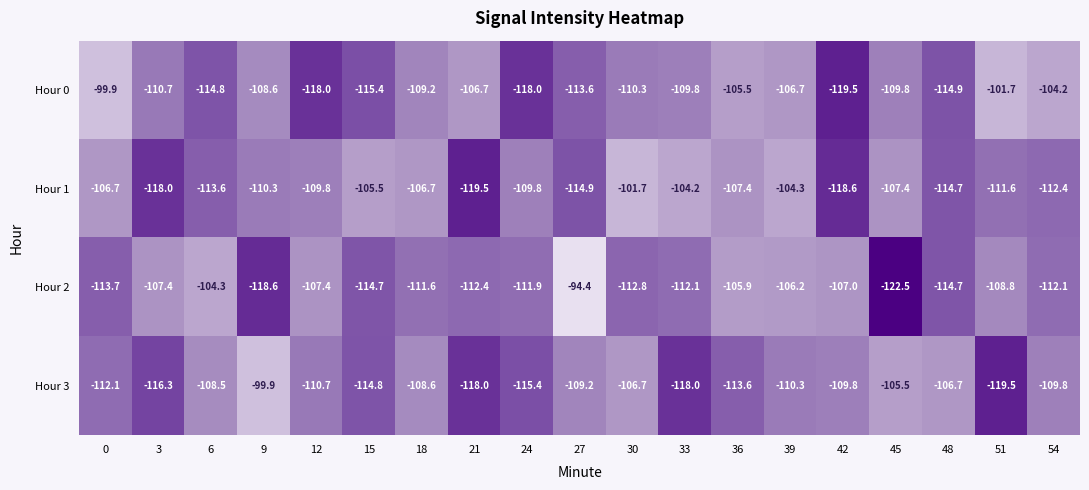

What is the difference between the second highest and second lowest values in the Hour 0 series?

16.3